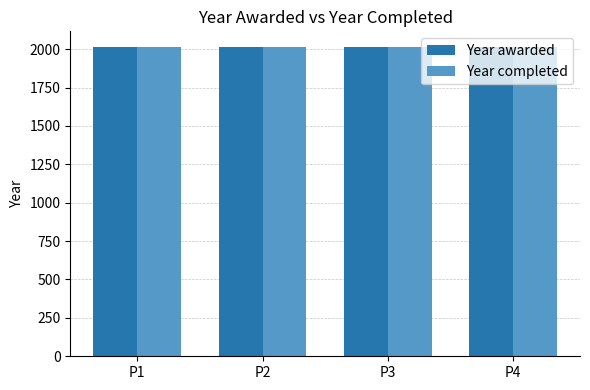

What is the value of the Year completed bar at the 4th from the left?

2014